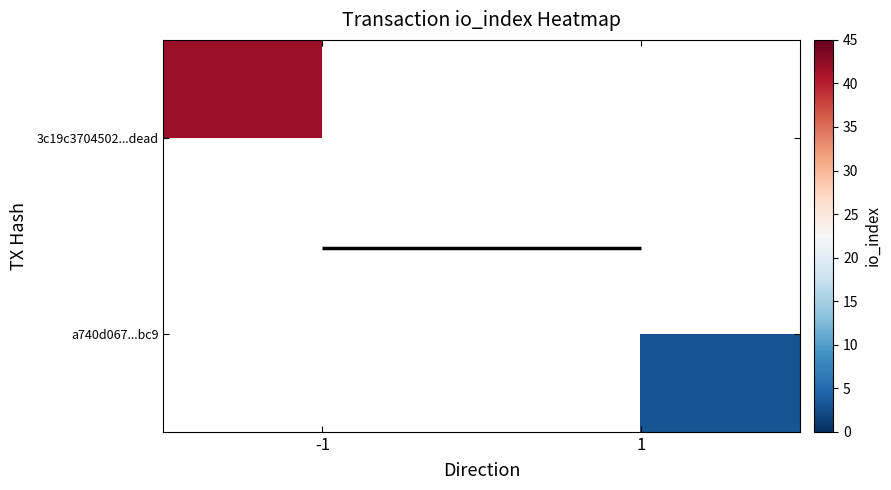

Which category has the lowest value in the 3c19c3704502...dead series?

-1